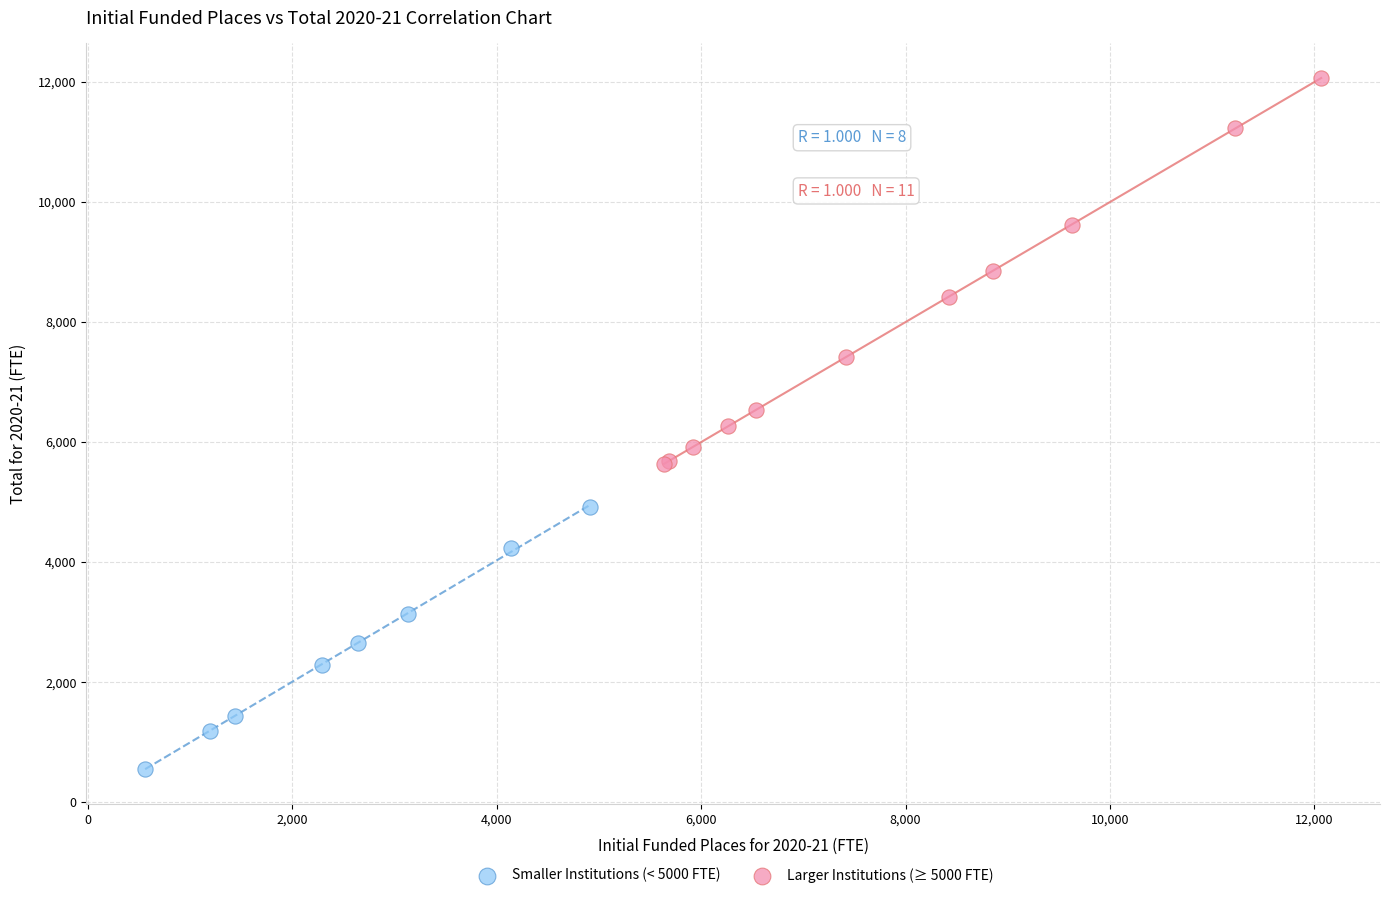

Which series contains the highest Y value?

Larger Institutions (≥ 5000 FTE)